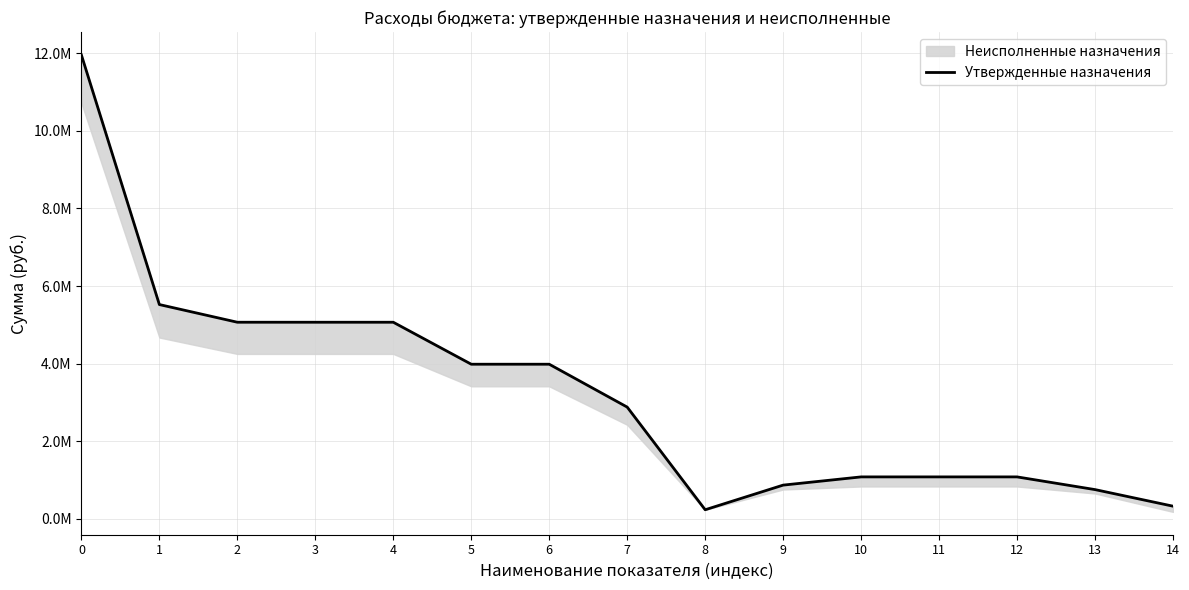

What is the difference between the values at 4 and 8?

4831700